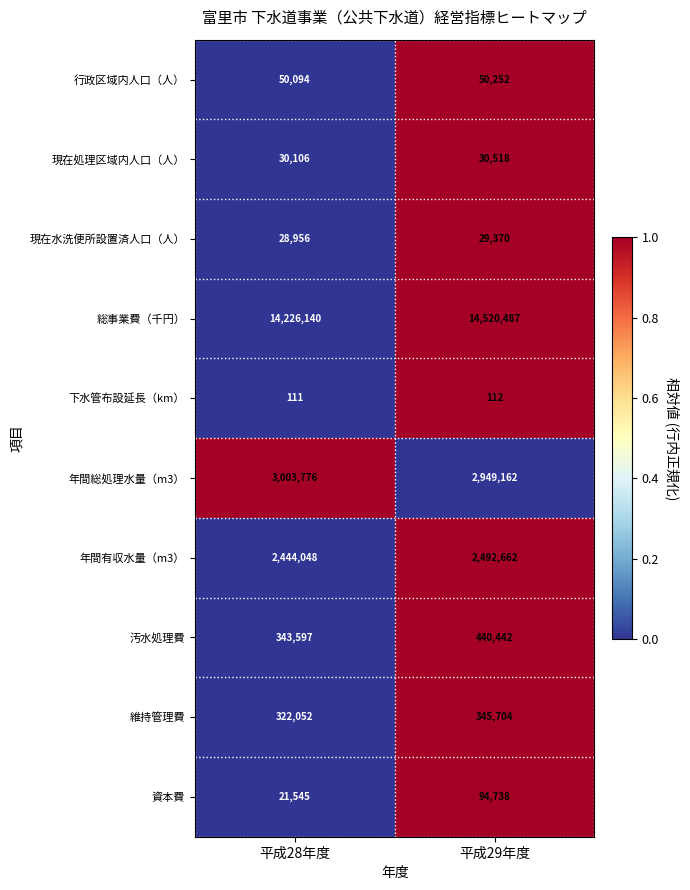

Between 平成28年度 and 平成29年度, which series saw the biggest shift?

総事業費（千円）